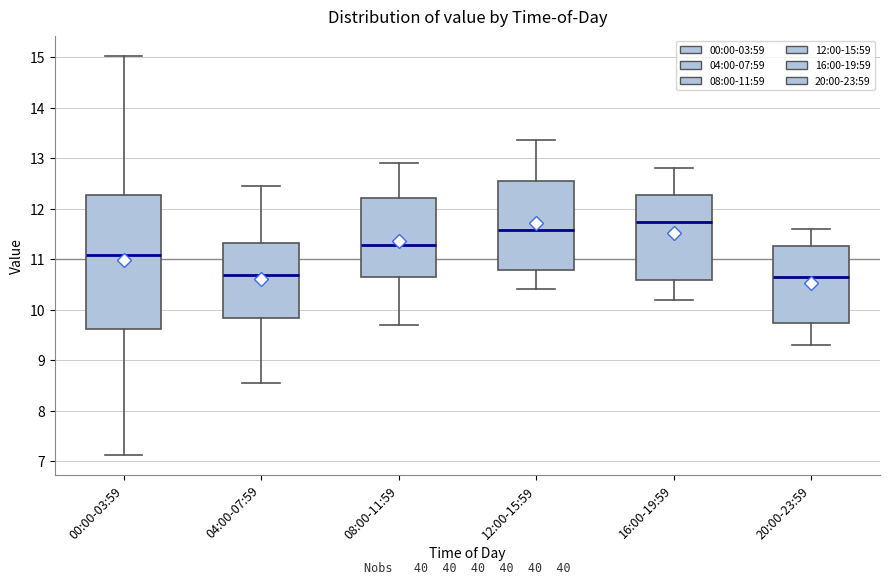

Reading left to right, transcribe this box plot: for each box, give where its median line is, the range the box spans, and where its two whiskers end, as read against the y-axis. The values are not printed on the chart, so give them approximately, as read against the axis.

00:00-03:59: median 11.1, box 9.6 to 12.3, whiskers 7.1 to 15.0
04:00-07:59: median 10.7, box 9.8 to 11.3, whiskers 8.6 to 12.5
08:00-11:59: median 11.3, box 10.6 to 12.2, whiskers 9.7 to 12.9
12:00-15:59: median 11.6, box 10.8 to 12.5, whiskers 10.4 to 13.4
16:00-19:59: median 11.7, box 10.6 to 12.3, whiskers 10.2 to 12.8
20:00-23:59: median 10.7, box 9.7 to 11.3, whiskers 9.3 to 11.6